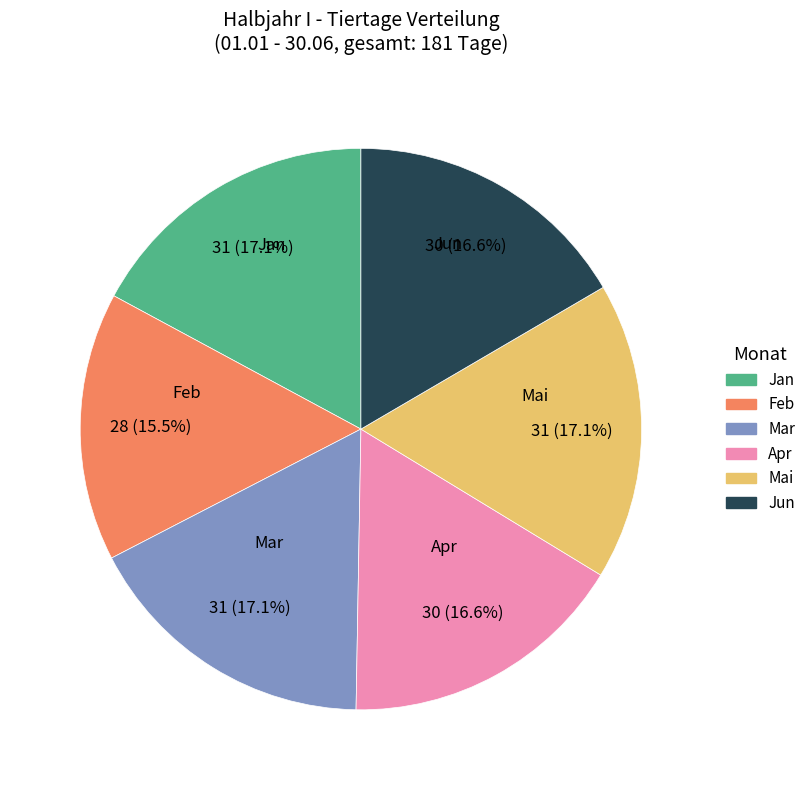

Does any single category account for the majority?

No